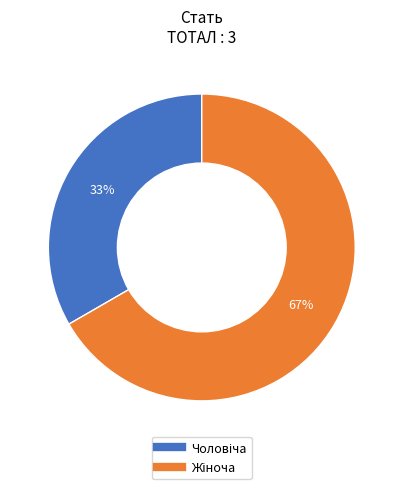

To the nearest percent, what is the average slice percentage?

50%